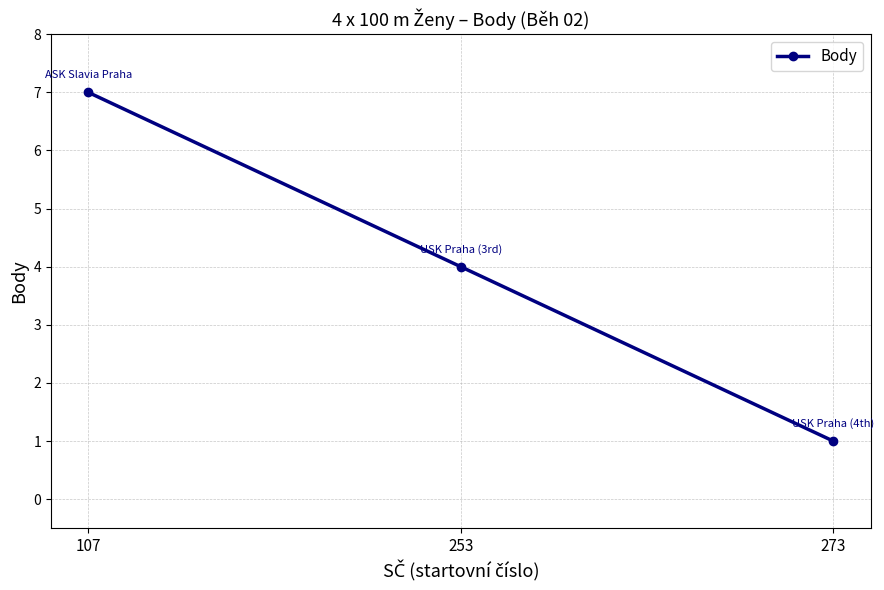

The chart shows a value of 10 at 107. True or false?

False